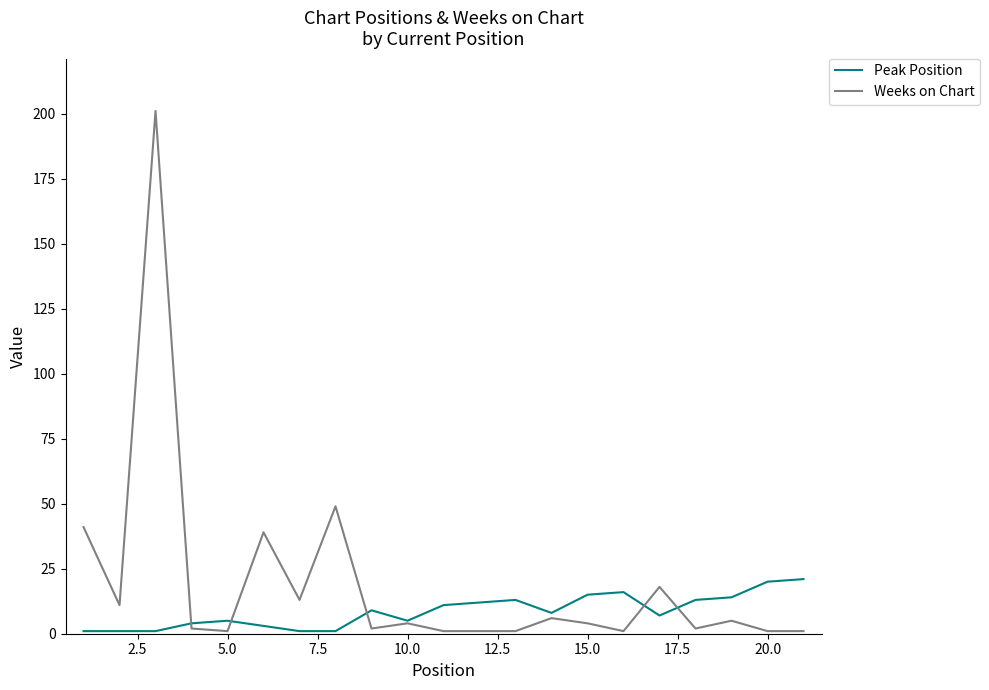

Rank the series by their average value, from highest to lowest.

Weeks on Chart, Peak Position